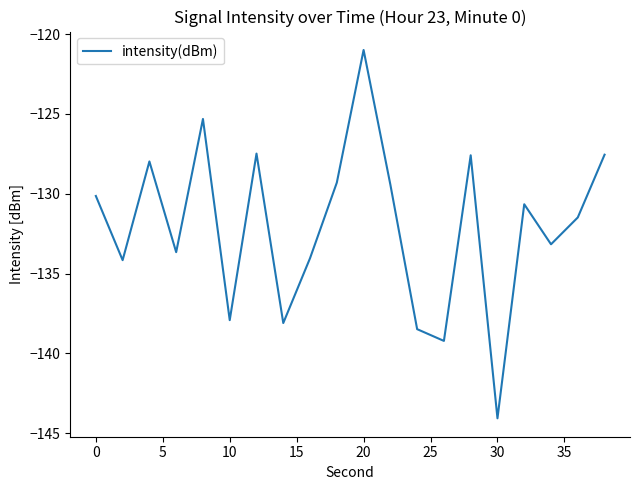

What is the smallest value displayed?

-144.1